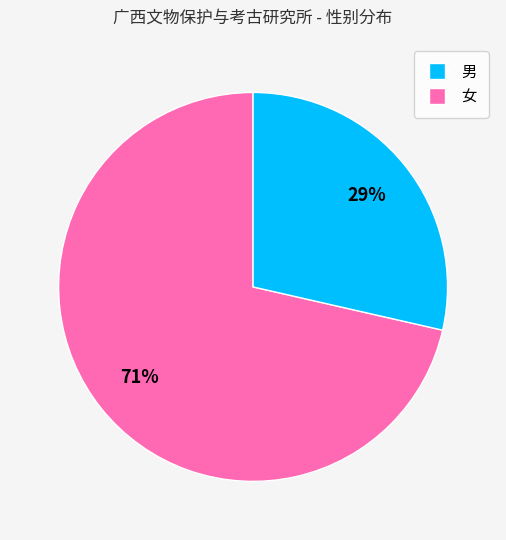

Is there any slice that represents more than half of the pie?

Yes